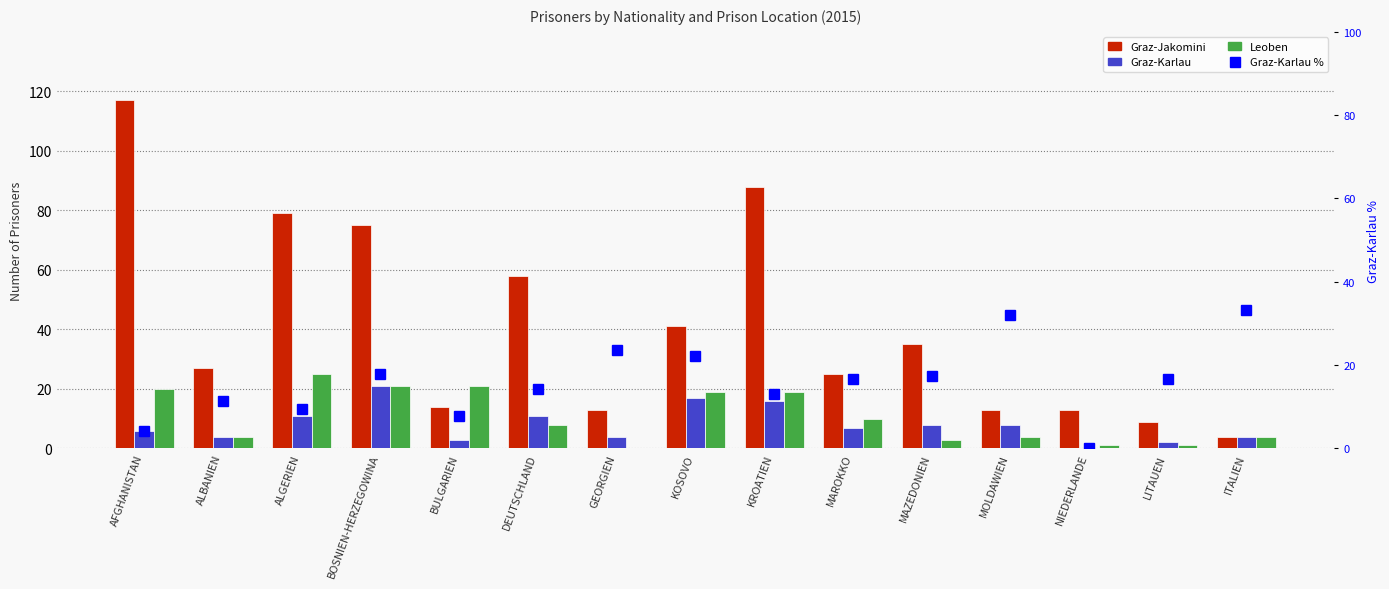

Rank the categories by Graz-Karlau value from lowest to highest.

NIEDERLANDE, LITAUEN, BULGARIEN, ALBANIEN, GEORGIEN, ITALIEN, AFGHANISTAN, MAROKKO, MAZEDONIEN, MOLDAWIEN, ALGERIEN, DEUTSCHLAND, KROATIEN, KOSOVO, BOSNIEN-HERZEGOWINA